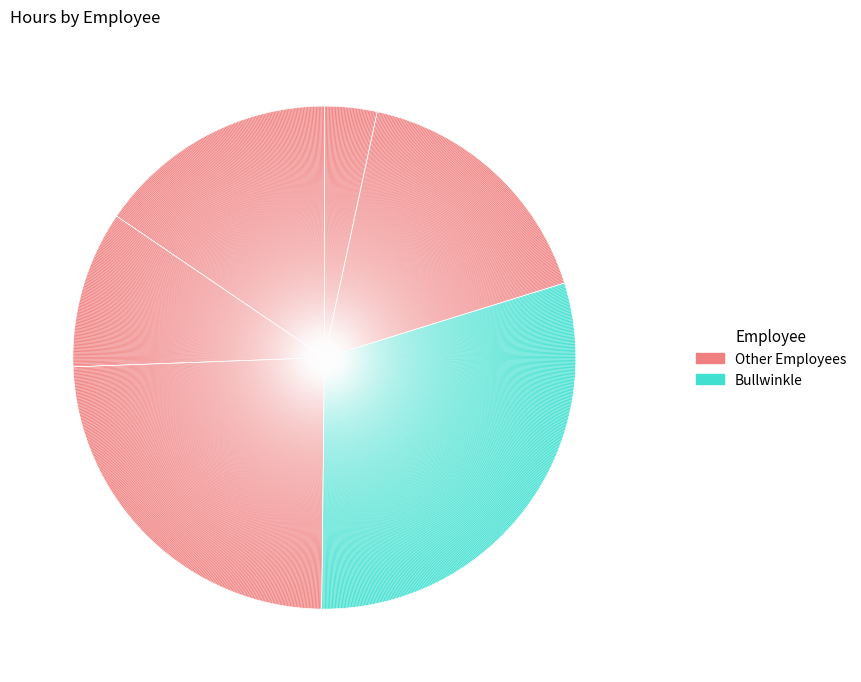

Count the number of slices in the pie.

6